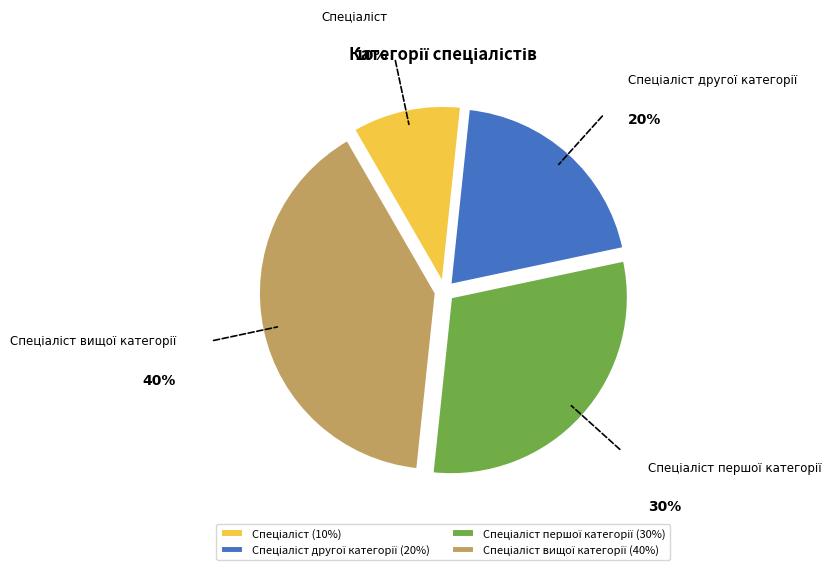

To the nearest percent, what is the difference between the largest and smallest slice percentages?

30%